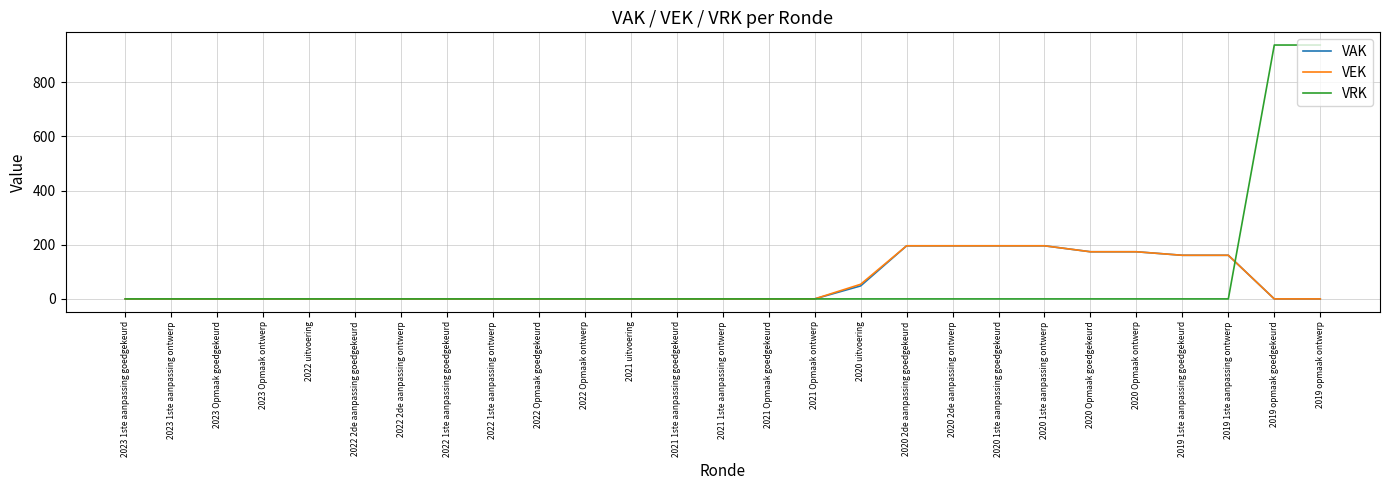

Is the value of VEK at 2020 2de aanpassing ontwerp greater than the value of VRK at 2019 1ste aanpassing ontwerp?

Yes